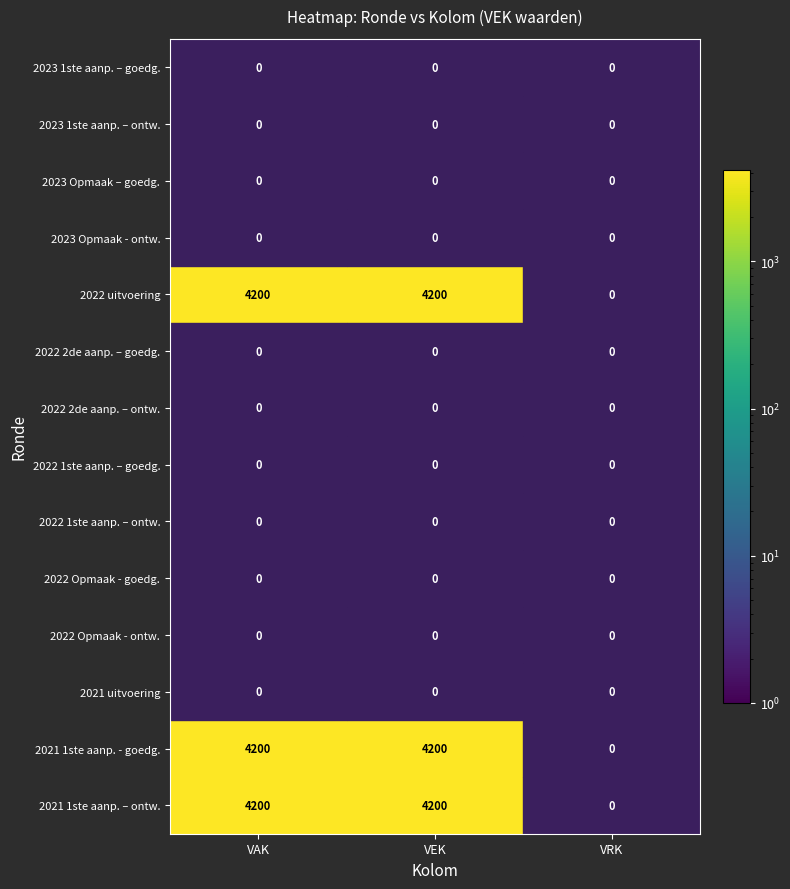

The value of 2022 2de aanp. – ontw. at VRK is 0. True or false?

True